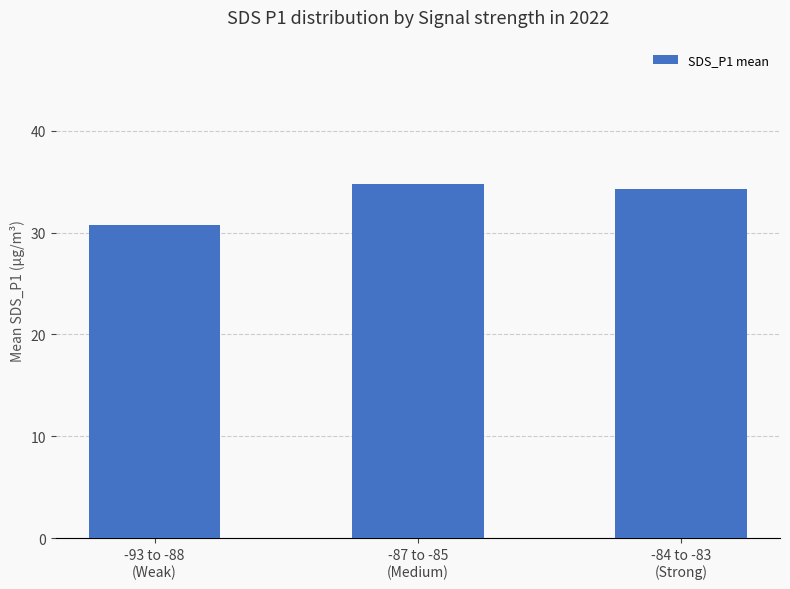

Which category has the lowest value across all series?

-93 to -88
(Weak)